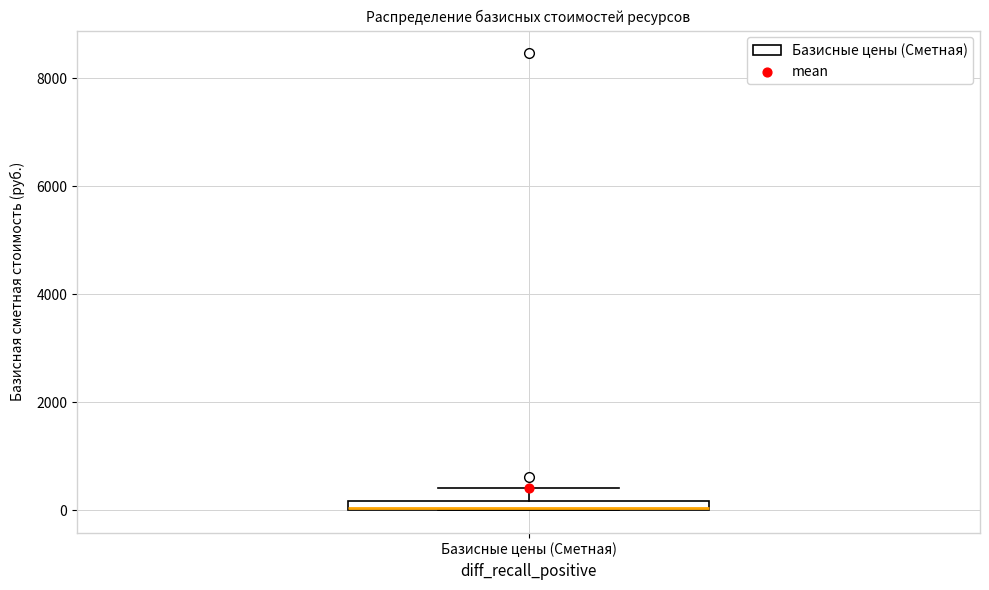

Where is the lower edge of the box for Базисные цены (Сметная) on the y-axis? The values are not printed on the chart, so give them approximately, as read against the axis.

0